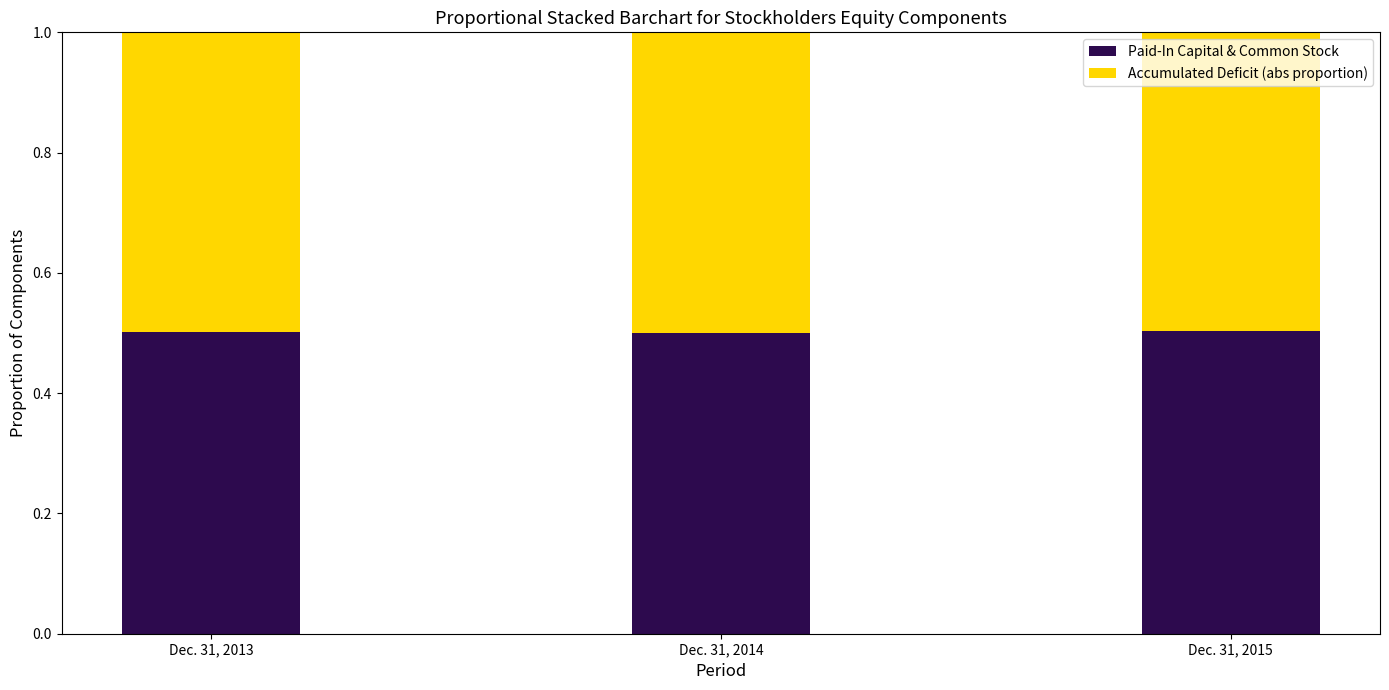

The value of Paid-In Capital & Common Stock at Dec. 31, 2014 is 0.8. True or false?

False